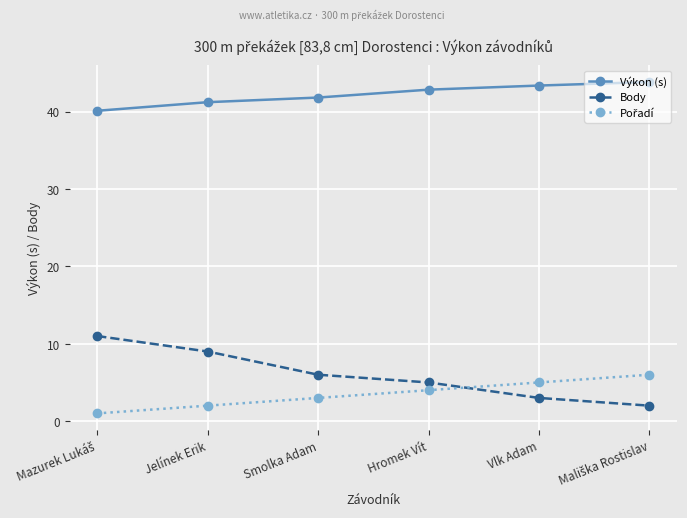

True or false: Body and Výkon (s) cross at least once.

False